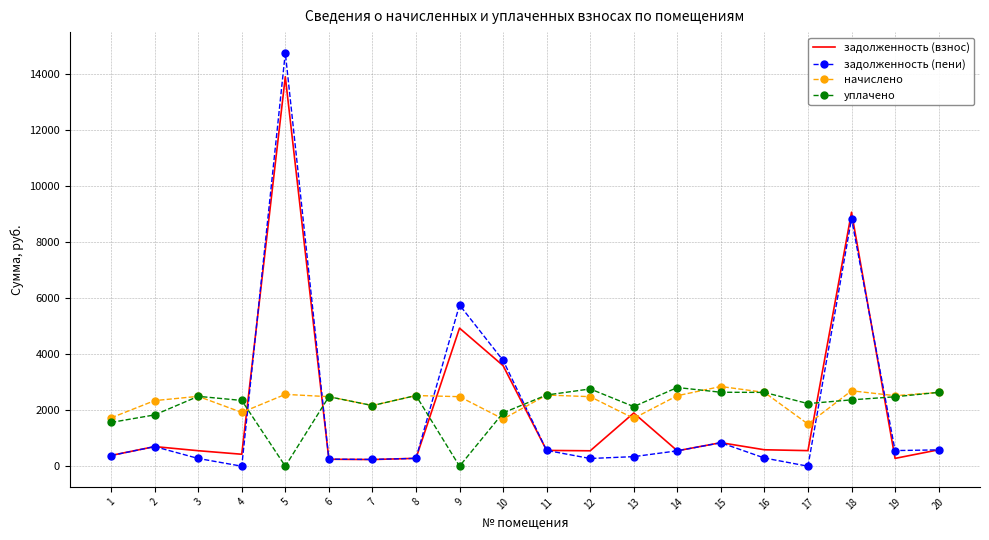

True or false: задолженность (взнос) and уплачено intersect in this chart.

True